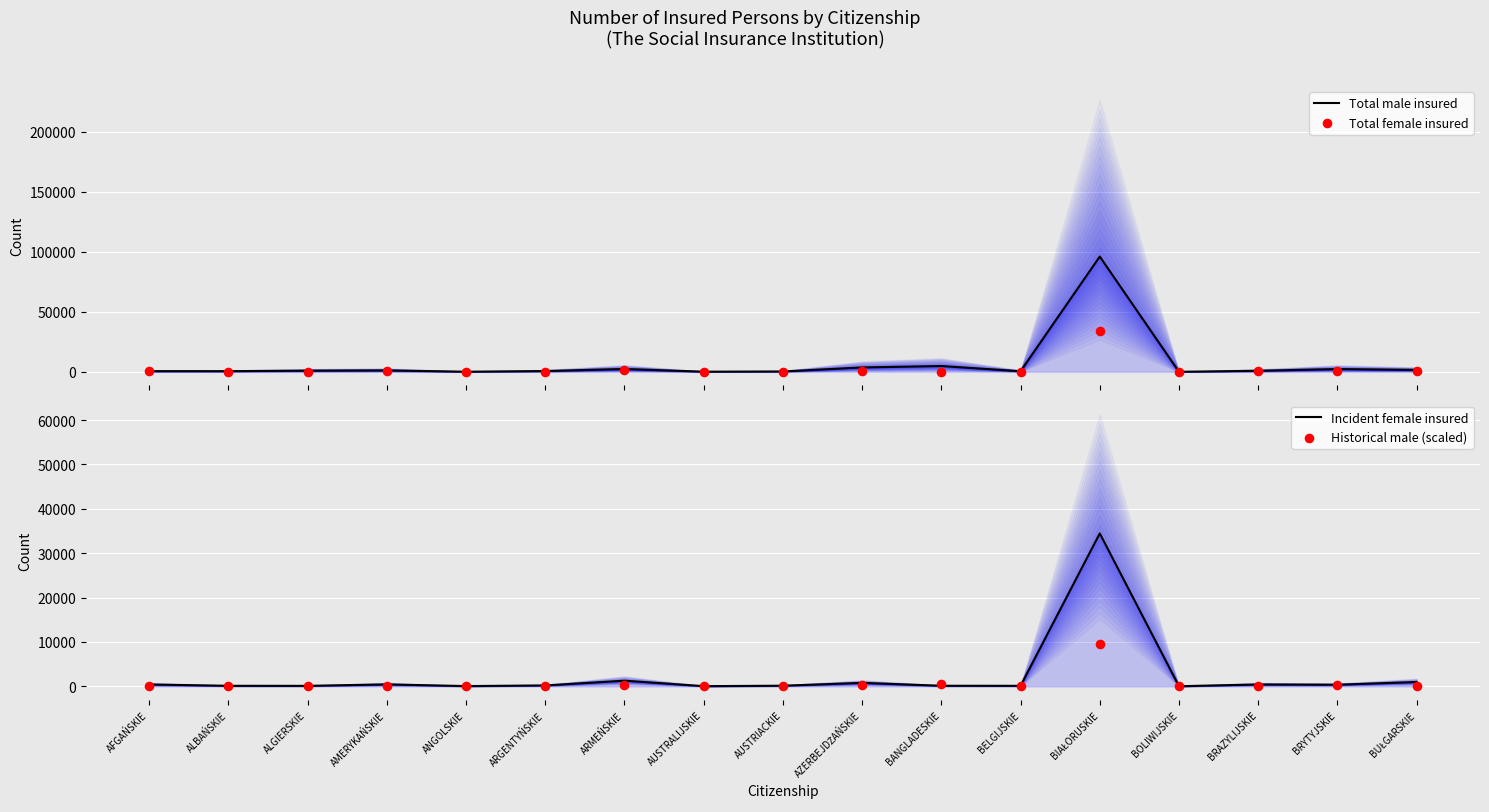

Is the value of Total female insured at AUSTRIACKIE greater than the value of Total male insured at ARMEŃSKIE?

No